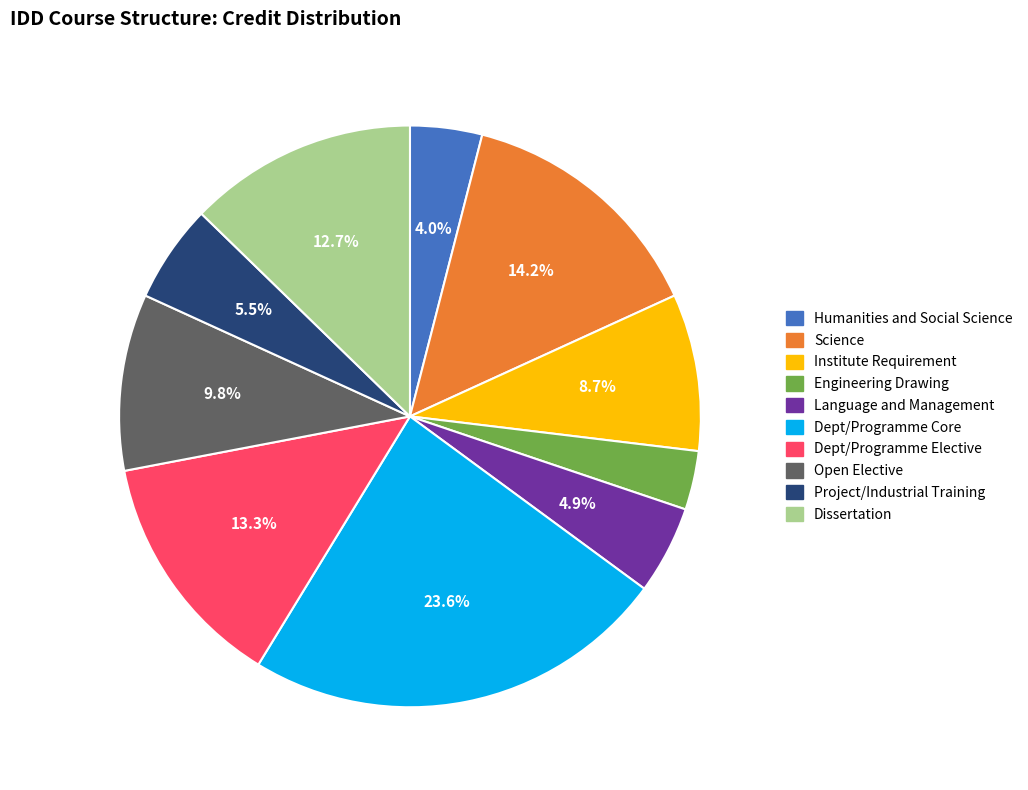

Does any single category account for the majority?

No